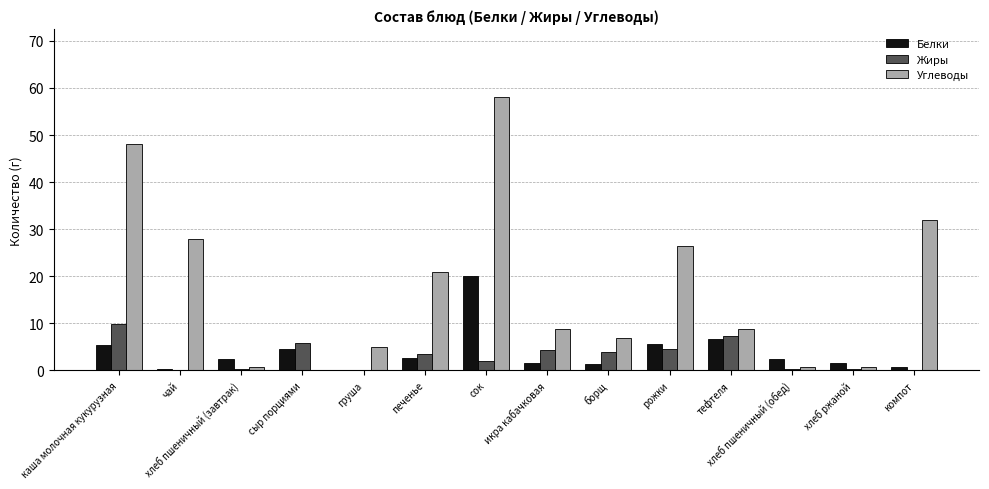

Are the bars grouped side by side (vs. stacked)?

Yes